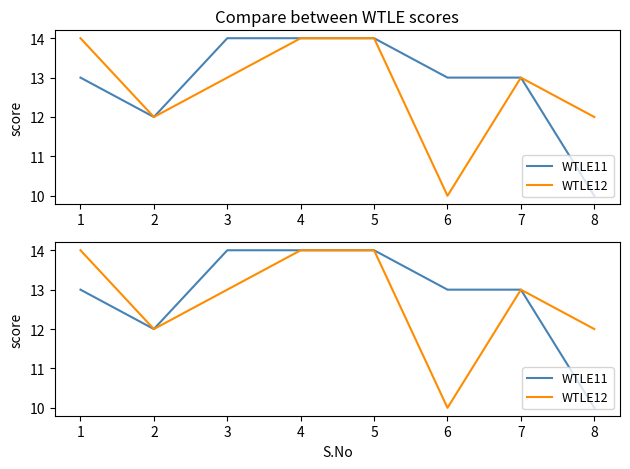

True or false: WTLE11 and WTLE12 intersect in this chart.

False